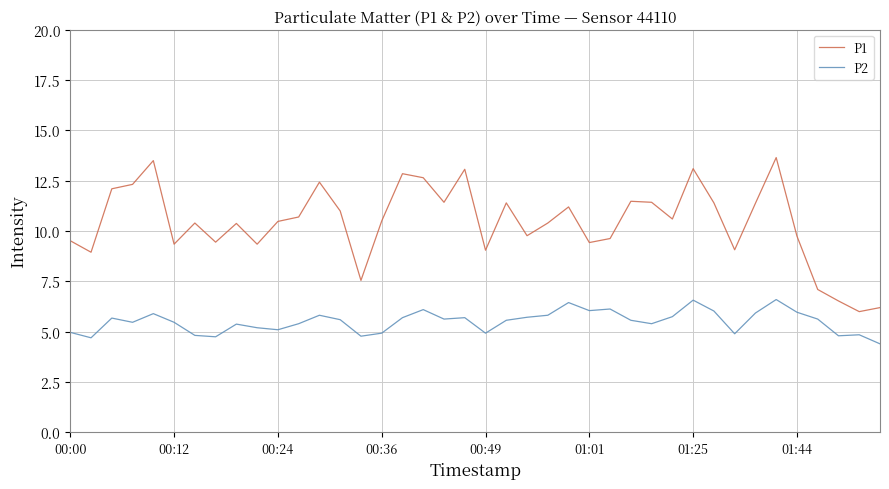

True or false: P2 and P1 cross at least once.

False